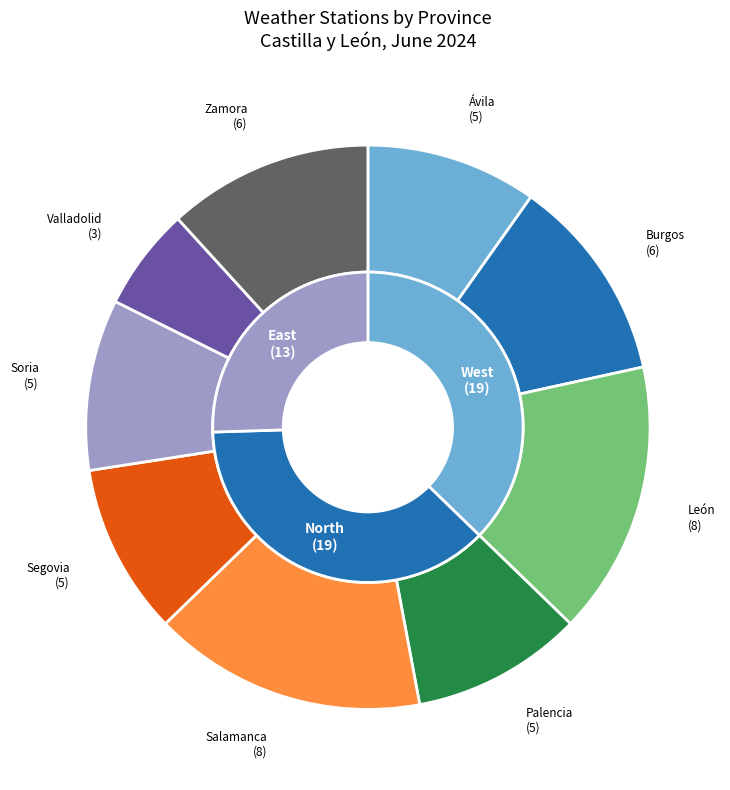

Is Salamanca the majority of the pie?

No